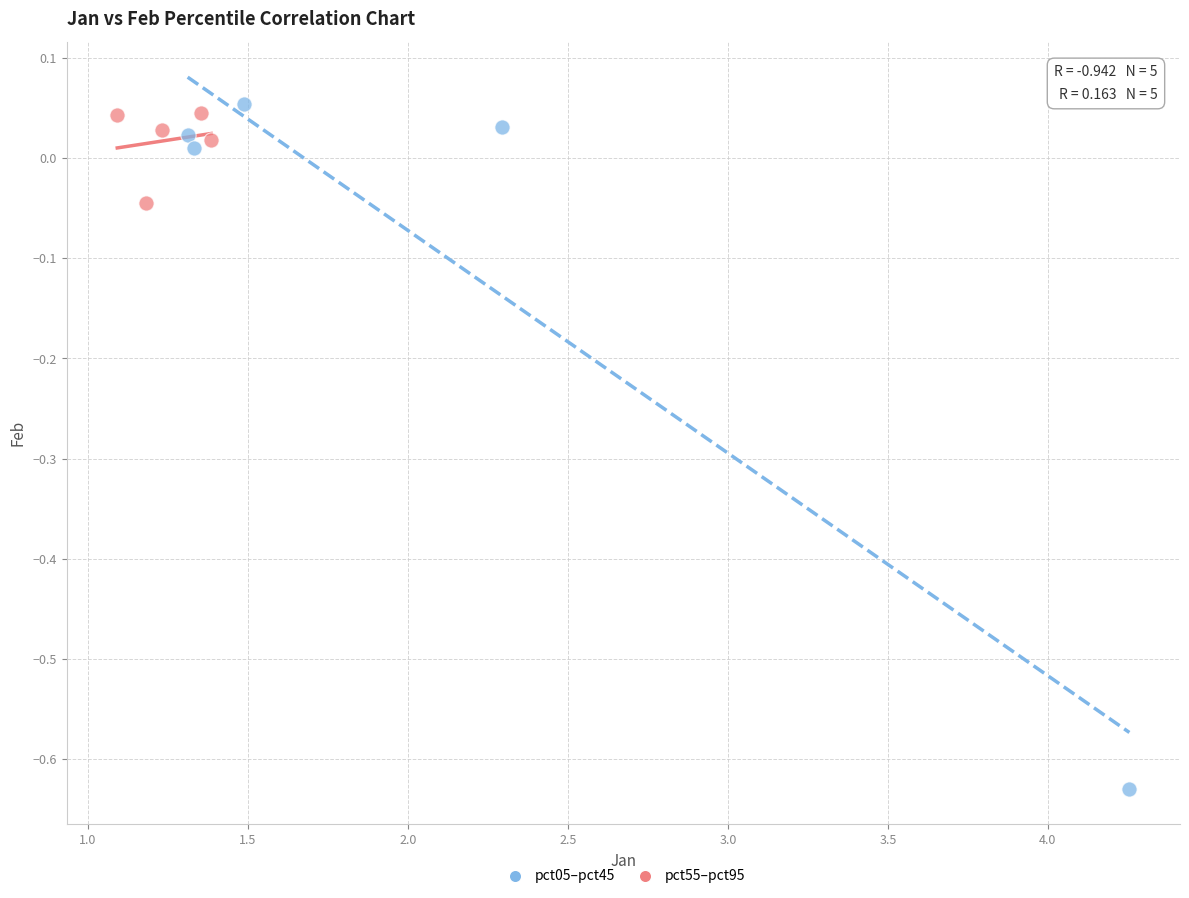

What are all the series names shown in the legend?

pct05–pct45, pct55–pct95